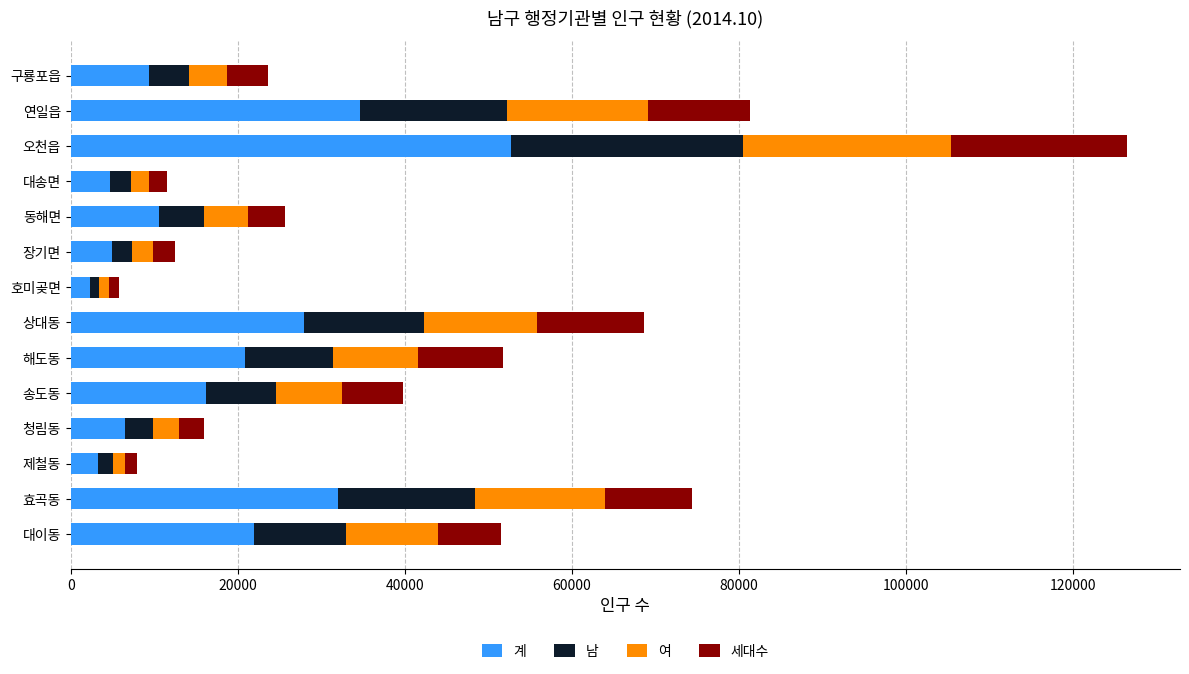

What is the maximum value for 계?

52696